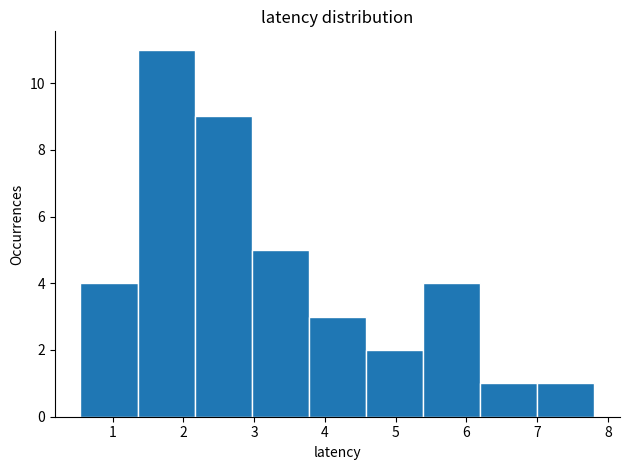

Over which range of the x-axis is the bar tallest?

1.4 to 2.2